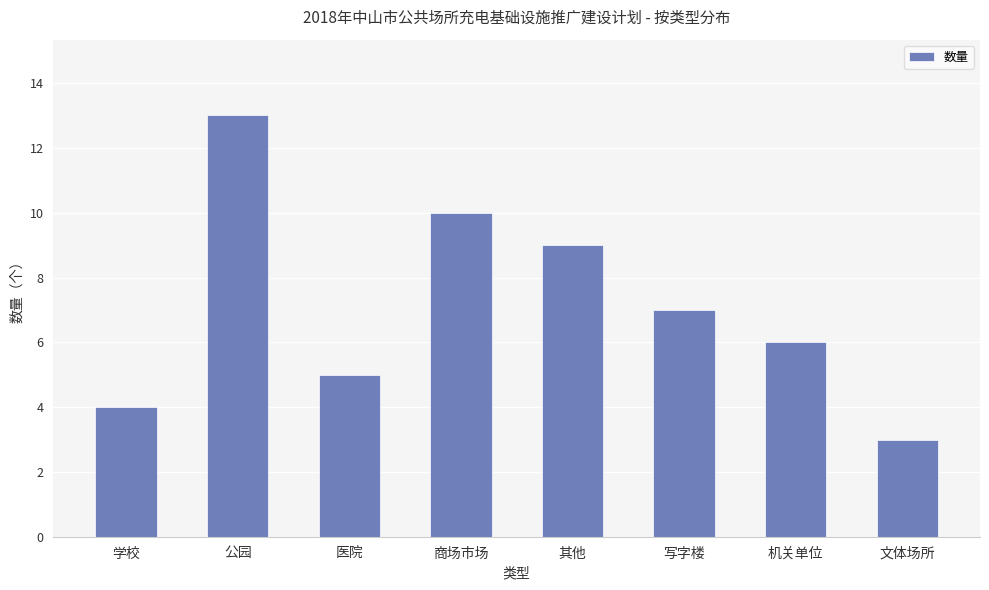

At which category does the chart reach its peak across all series?

公园